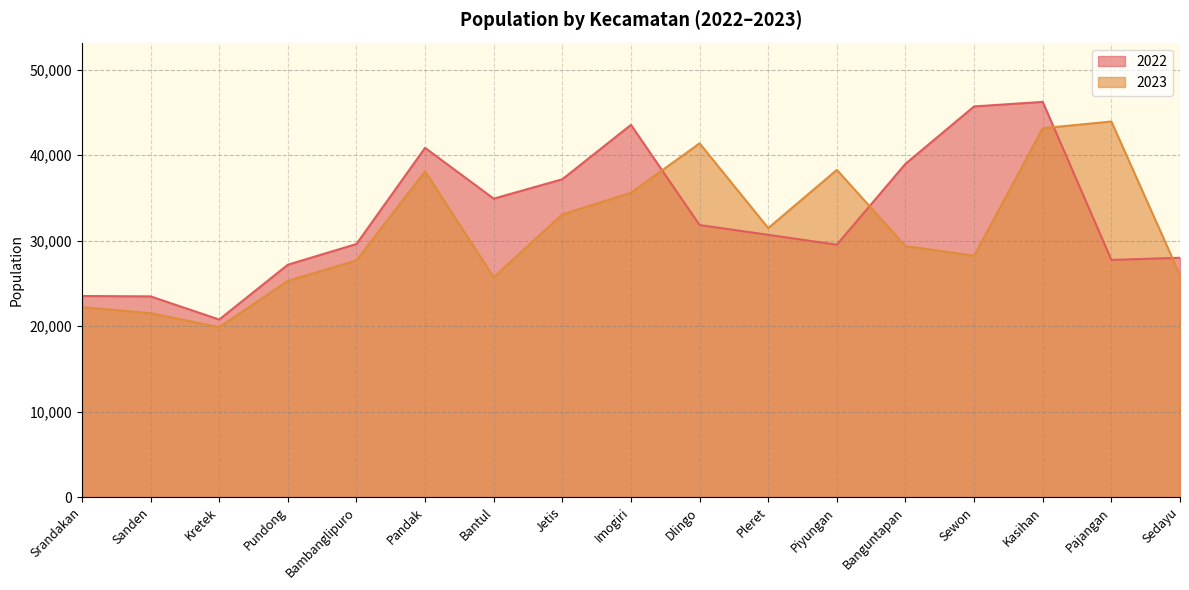

At which label does 2023 reach its minimum?

Kretek